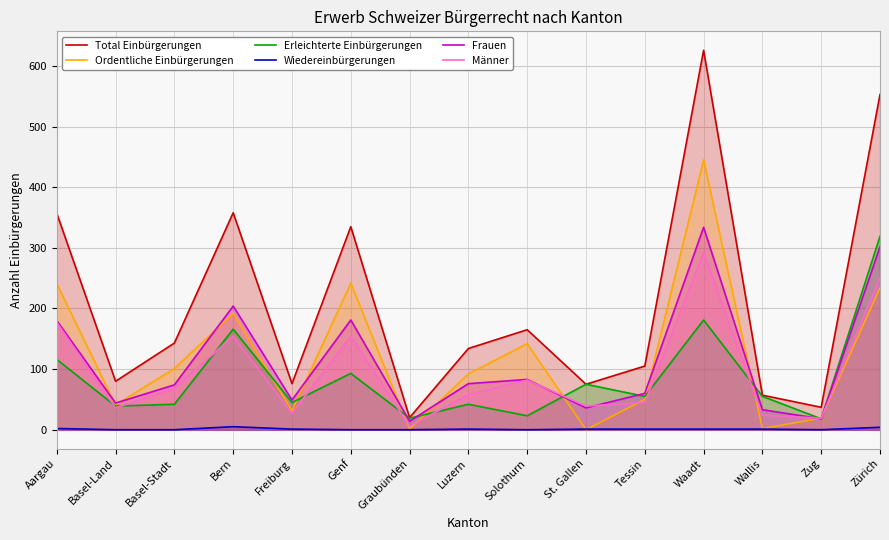

Between which two adjacent categories do Frauen and Erleichterte Einbürgerungen first intersect?

Genf and Graubünden